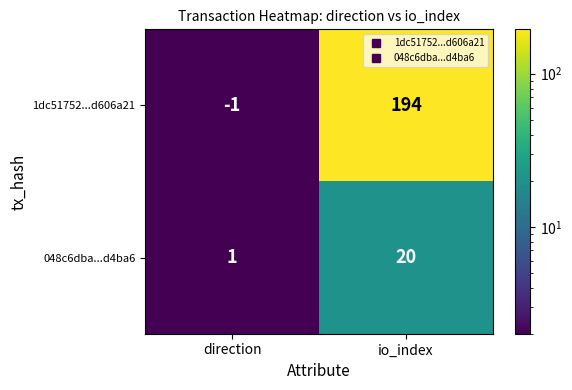

What is the sum of the 1dc51752...d606a21 values at io_index and direction?

193